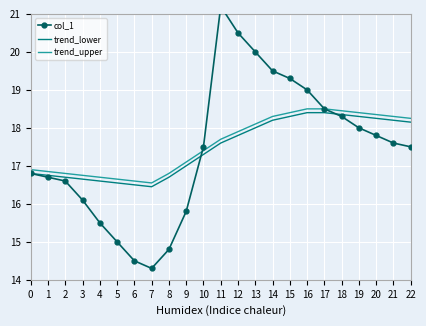

In trend_upper, how many points are lower than both neighbors (excluding endpoints)?

1